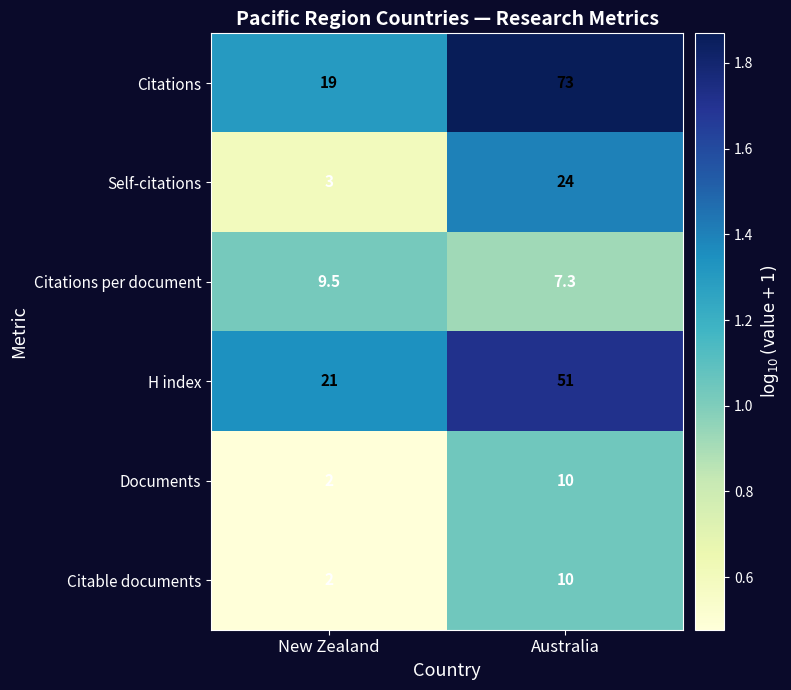

The H index series shows 51.0 at Australia. True or false?

True